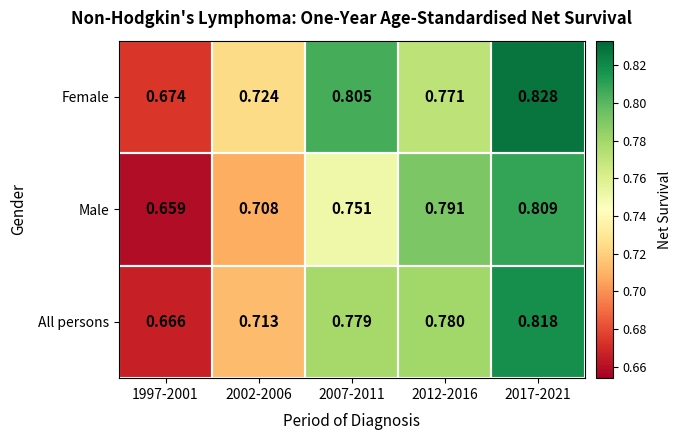

Which series has the largest total across all categories?

Female